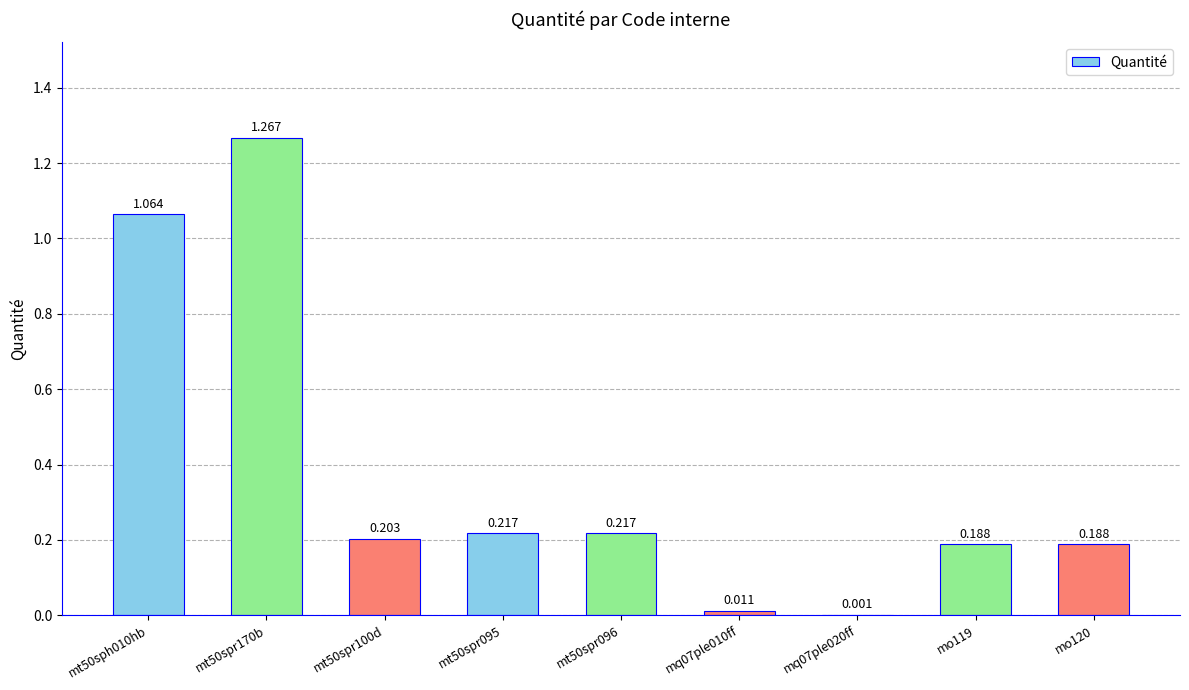

The chart shows a value of 0.2 at mo120. True or false?

True